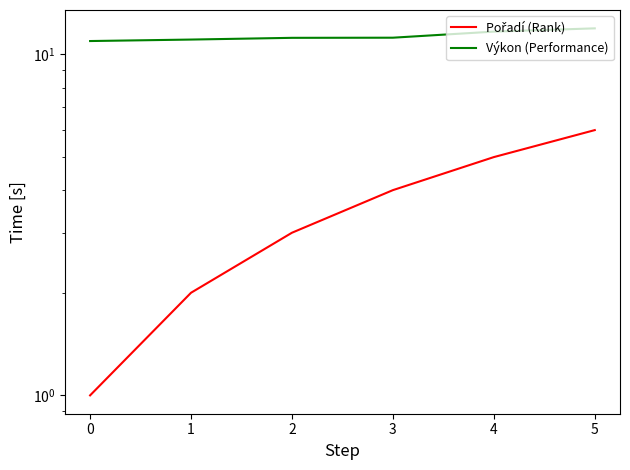

Which series has the largest total across all categories?

Výkon (Performance)